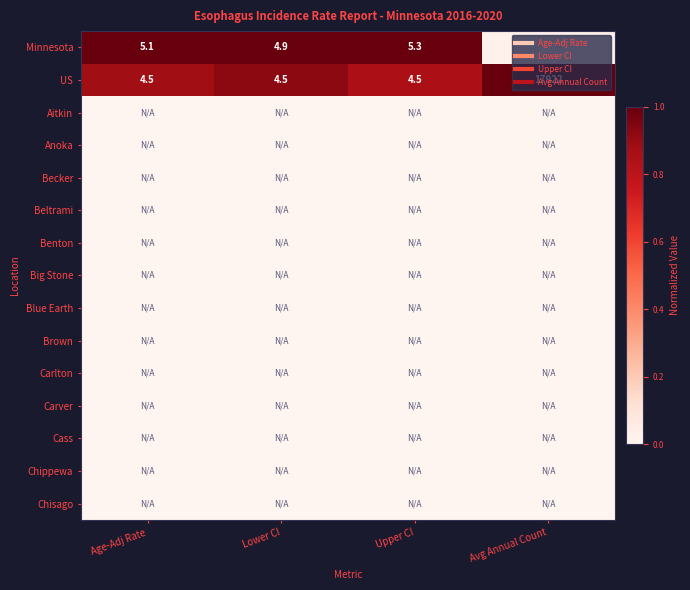

The US series shows 1.0 at Avg Annual Count. True or false?

True